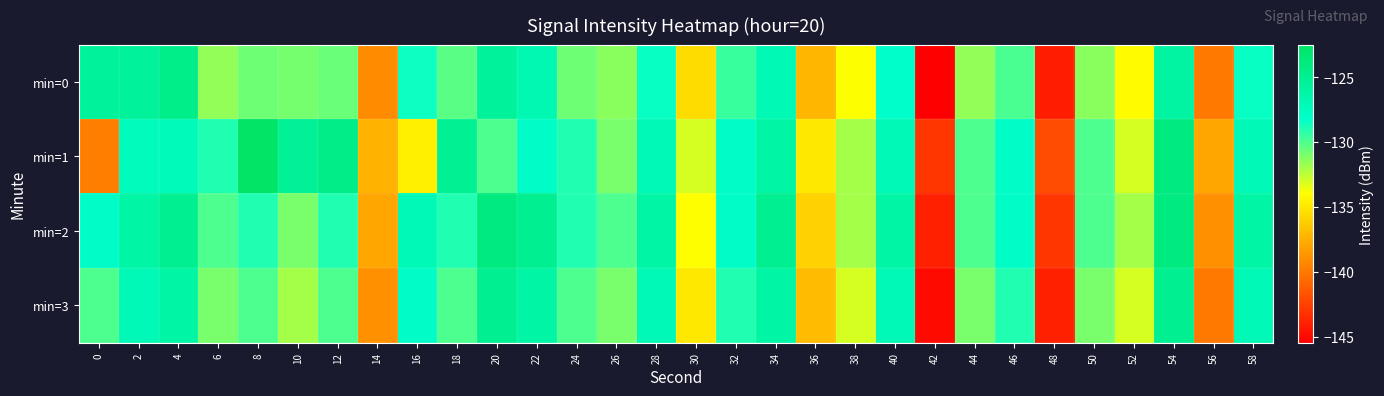

Reading left to right, what are all the values shown in this chart?

min=0: 0=-125.5	2=-125.5	4=-124.6	6=-131.5	8=-130.7	10=-130.9	12=-130.6	14=-139.1	16=-128.5	18=-130.2	20=-125.5	22=-126.9	24=-130.7	26=-131.3	28=-128.4	30=-135.5	32=-129.5	34=-127.0	36=-137.3	38=-133.9	40=-128.2	42=-145.5	44=-131.5	46=-129.9	48=-144.1	50=-131.4	52=-134.1	54=-125.9	56=-140.0	58=-128.4
min=1: 0=-139.7	2=-127.4	4=-127.3	6=-129.0	8=-122.5	10=-125.3	12=-124.4	14=-137.5	16=-134.7	18=-125.2	20=-130.0	22=-128.0	24=-129.0	26=-131.0	28=-127.0	30=-133.0	32=-128.0	34=-126.0	36=-135.0	38=-132.0	40=-127.0	42=-143.0	44=-130.0	46=-128.0	48=-142.0	50=-130.0	52=-133.0	54=-124.0	56=-138.0	58=-127.0
min=2: 0=-128.0	2=-126.0	4=-125.0	6=-130.0	8=-129.0	10=-131.0	12=-129.0	14=-138.0	16=-127.0	18=-129.0	20=-124.0	22=-125.0	24=-129.0	26=-130.0	28=-126.0	30=-134.0	32=-128.0	34=-125.0	36=-136.0	38=-132.0	40=-126.0	42=-144.0	44=-130.0	46=-128.0	48=-143.0	50=-130.0	52=-132.0	54=-124.0	56=-139.0	58=-126.0
min=3: 0=-130.0	2=-127.0	4=-126.0	6=-131.0	8=-130.0	10=-132.0	12=-130.0	14=-139.0	16=-128.0	18=-130.0	20=-125.0	22=-126.0	24=-130.0	26=-131.0	28=-127.0	30=-135.0	32=-129.0	34=-126.0	36=-137.0	38=-133.0	40=-127.0	42=-145.0	44=-131.0	46=-129.0	48=-144.0	50=-131.0	52=-133.0	54=-125.0	56=-140.0	58=-127.0